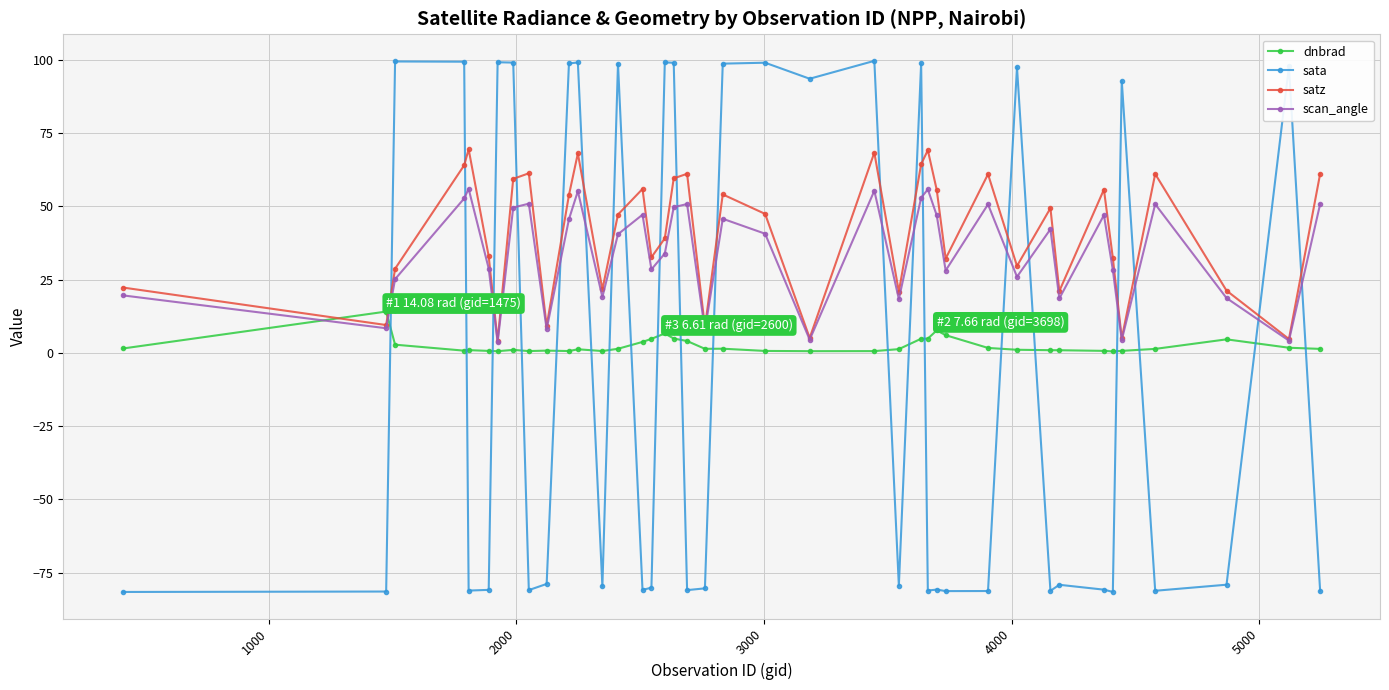

What is the greatest value displayed?

99.6